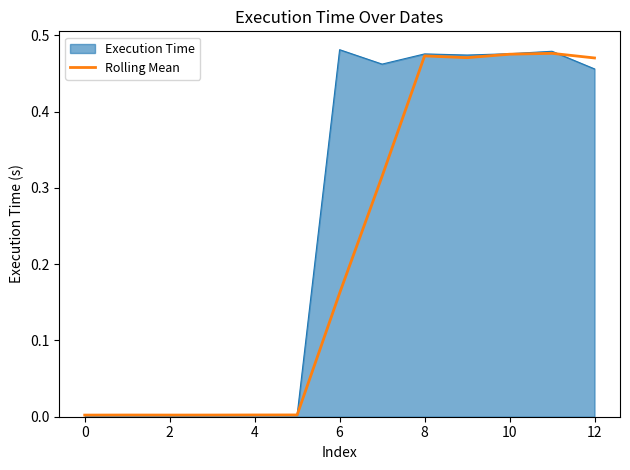

How many lines are shown in the chart?

2